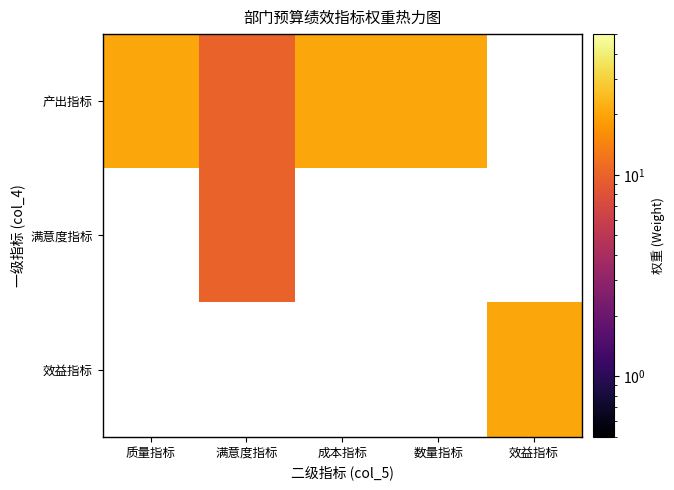

What is the minimum value for 产出指标?

10.0